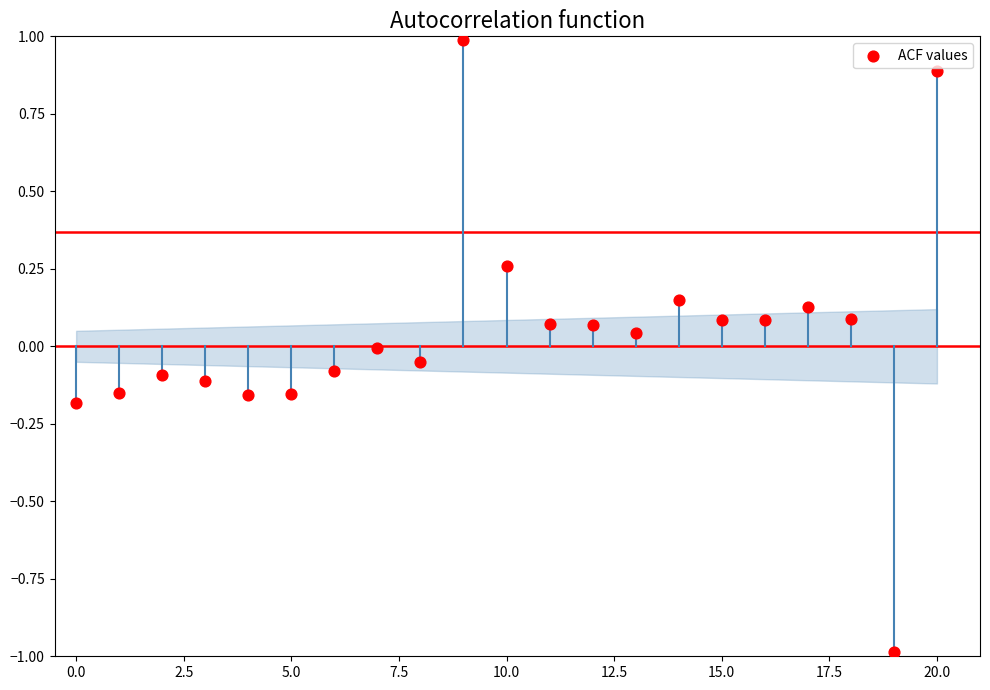

What is the range of Y values (max minus min)?

2.0